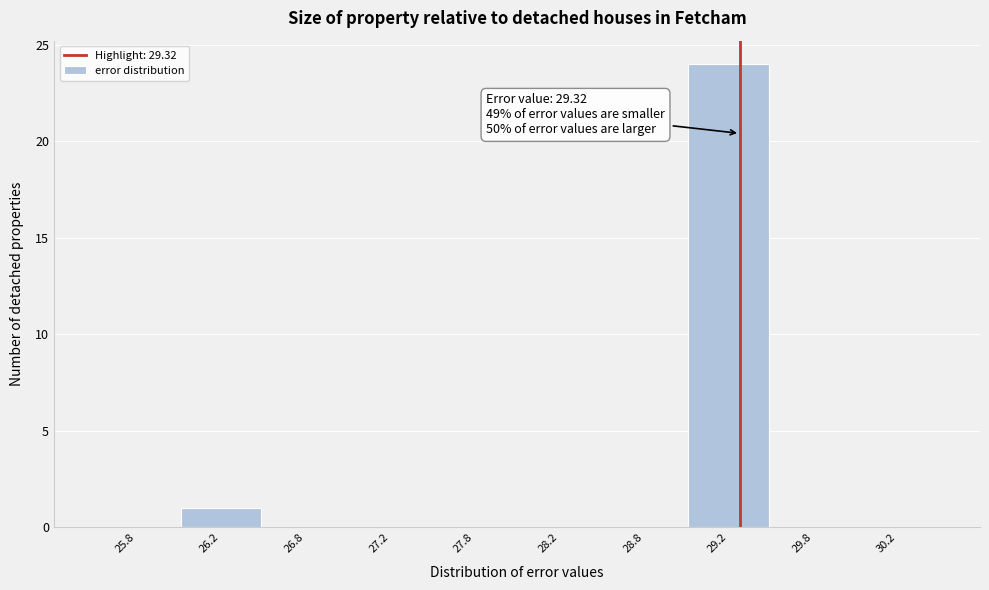

Over which range of the x-axis is the bar tallest?

29.0 to 29.5